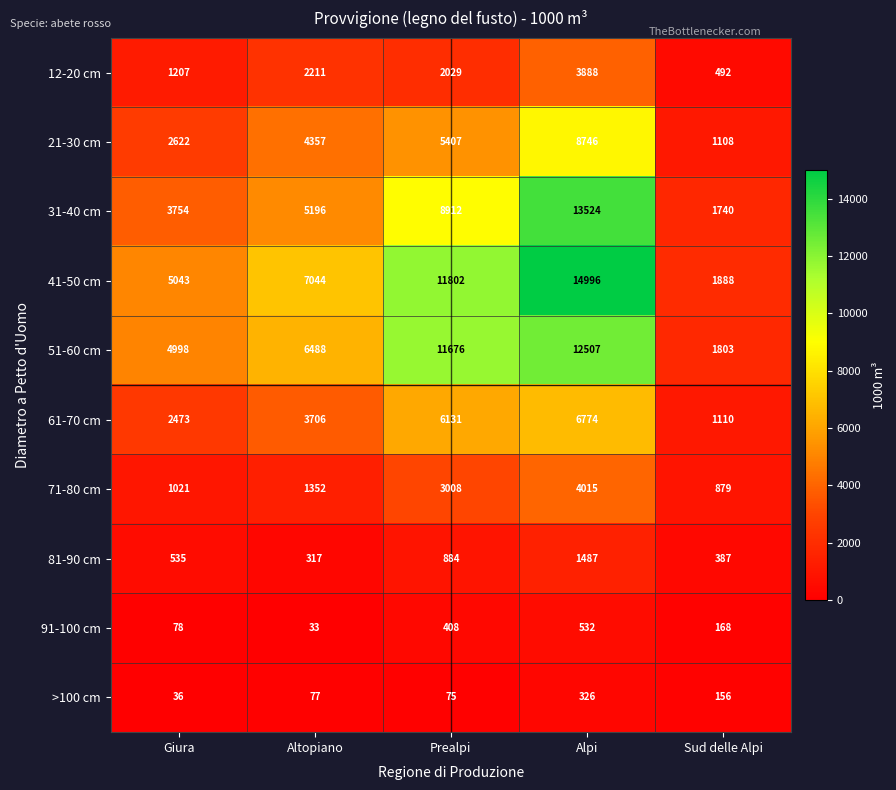

How many 41-50 cm values are between 5043 and 11802?

3